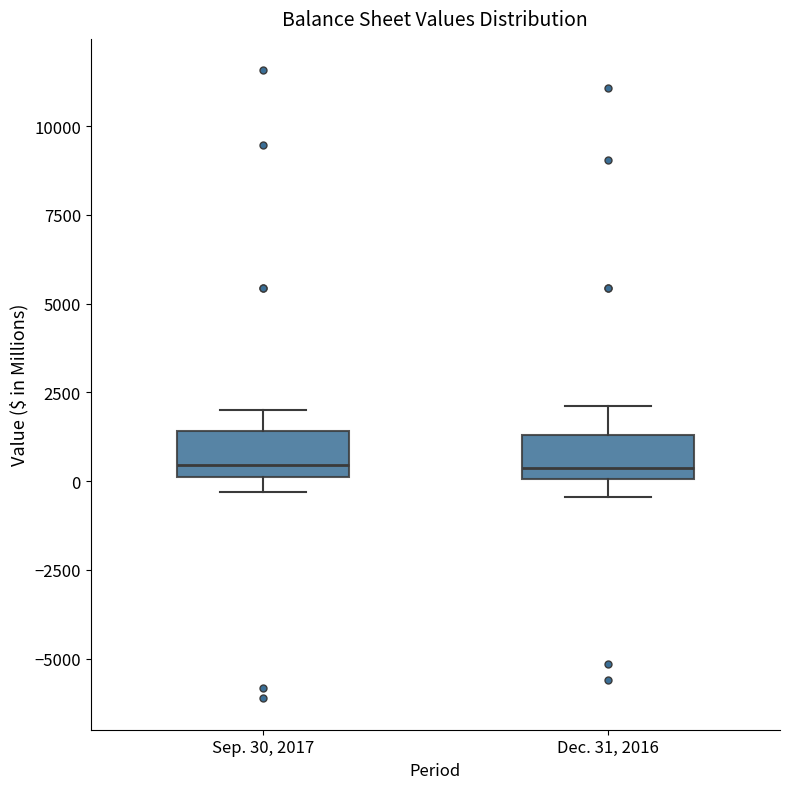

Reading left to right, read every box against the y-axis: the position of its median line, the range the box covers, and the ends of its whiskers. The values are not printed on the chart, so give them approximately, as read against the axis.

Sep. 30, 2017: median 500, box 0 to 1500, whiskers -500 to 2000
Dec. 31, 2016: median 500, box 0 to 1500, whiskers -500 to 2000